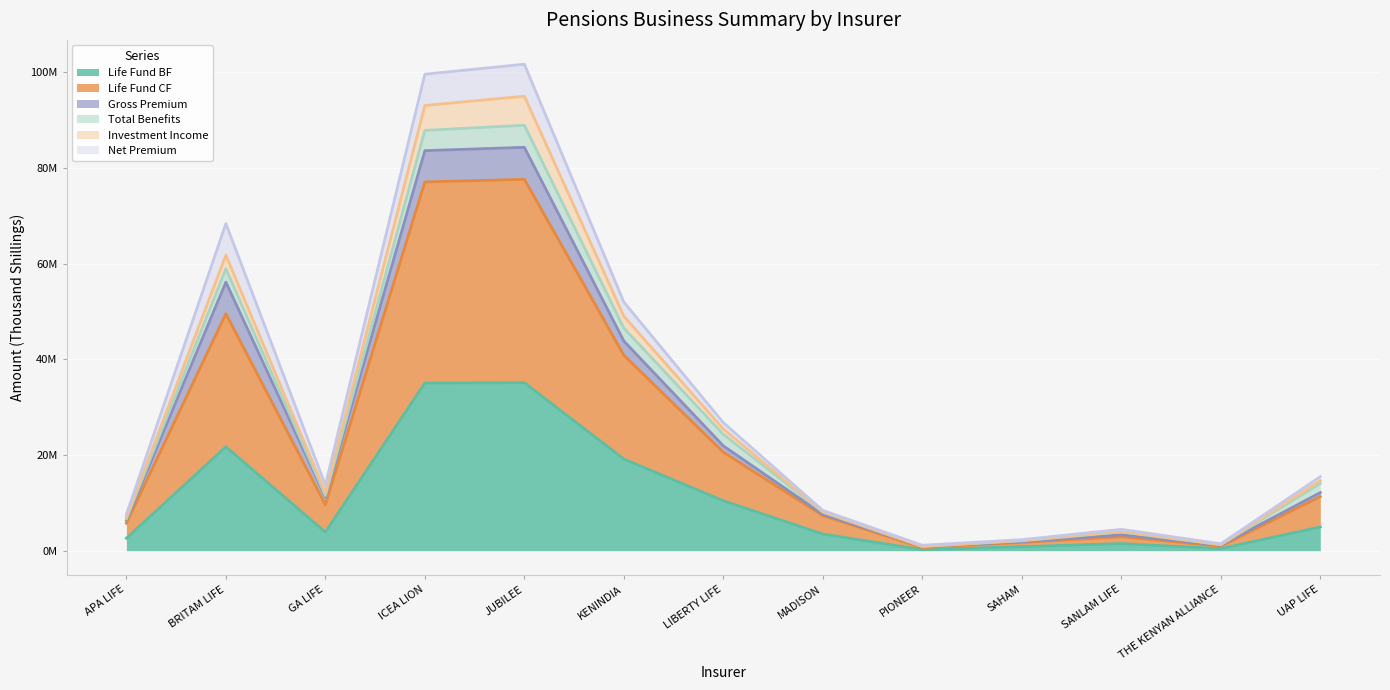

What is the minimum value for Life Fund CF?

0.9